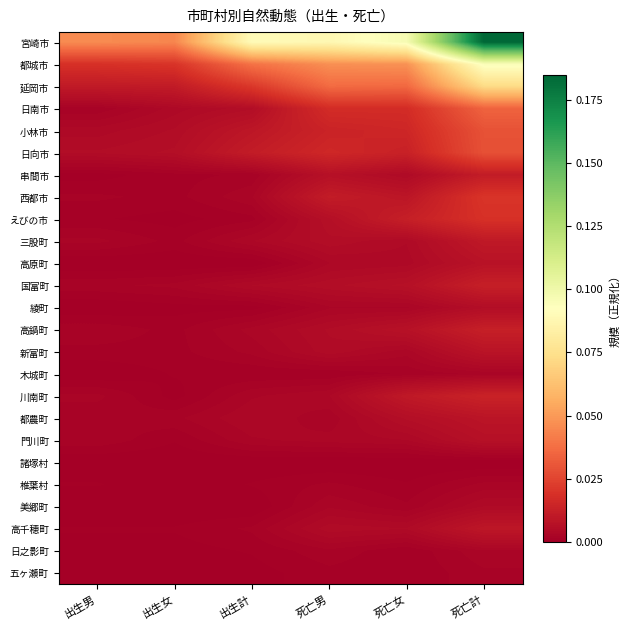

Reading left to right, transcribe all the data shown in this chart.

宮崎市: 出生男=0.0	出生女=0.0	出生計=0.1	死亡男=0.1	死亡女=0.1	死亡計=0.2
都城市: 出生男=0.0	出生女=0.0	出生計=0.0	死亡男=0.0	死亡女=0.0	死亡計=0.1
延岡市: 出生男=0.0	出生女=0.0	出生計=0.0	死亡男=0.0	死亡女=0.0	死亡計=0.1
日南市: 出生男=0.0	出生女=0.0	出生計=0.0	死亡男=0.0	死亡女=0.0	死亡計=0.0
小林市: 出生男=0.0	出生女=0.0	出生計=0.0	死亡男=0.0	死亡女=0.0	死亡計=0.0
日向市: 出生男=0.0	出生女=0.0	出生計=0.0	死亡男=0.0	死亡女=0.0	死亡計=0.0
串間市: 出生男=0.0	出生女=0.0	出生計=0.0	死亡男=0.0	死亡女=0.0	死亡計=0.0
西都市: 出生男=0.0	出生女=0.0	出生計=0.0	死亡男=0.0	死亡女=0.0	死亡計=0.0
えびの市: 出生男=0.0	出生女=0.0	出生計=0.0	死亡男=0.0	死亡女=0.0	死亡計=0.0
三股町: 出生男=0.0	出生女=0.0	出生計=0.0	死亡男=0.0	死亡女=0.0	死亡計=0.0
高原町: 出生男=0.0	出生女=0.0	出生計=0.0	死亡男=0.0	死亡女=0.0	死亡計=0.0
国富町: 出生男=0.0	出生女=0.0	出生計=0.0	死亡男=0.0	死亡女=0.0	死亡計=0.0
綾町: 出生男=0.0	出生女=0.0	出生計=0.0	死亡男=0.0	死亡女=0.0	死亡計=0.0
高鍋町: 出生男=0.0	出生女=0.0	出生計=0.0	死亡男=0.0	死亡女=0.0	死亡計=0.0
新富町: 出生男=0.0	出生女=0.0	出生計=0.0	死亡男=0.0	死亡女=0.0	死亡計=0.0
木城町: 出生男=0.0	出生女=0.0	出生計=0.0	死亡男=0.0	死亡女=0.0	死亡計=0.0
川南町: 出生男=0.0	出生女=0.0	出生計=0.0	死亡男=0.0	死亡女=0.0	死亡計=0.0
都農町: 出生男=0.0	出生女=0.0	出生計=0.0	死亡男=0.0	死亡女=0.0	死亡計=0.0
門川町: 出生男=0.0	出生女=0.0	出生計=0.0	死亡男=0.0	死亡女=0.0	死亡計=0.0
諸塚村: 出生男=0.0	出生女=0.0	出生計=0.0	死亡男=0.0	死亡女=0.0	死亡計=0.0
椎葉村: 出生男=0.0	出生女=0.0	出生計=0.0	死亡男=0.0	死亡女=0.0	死亡計=0.0
美郷町: 出生男=0.0	出生女=0.0	出生計=0.0	死亡男=0.0	死亡女=0.0	死亡計=0.0
高千穂町: 出生男=0.0	出生女=0.0	出生計=0.0	死亡男=0.0	死亡女=0.0	死亡計=0.0
日之影町: 出生男=0.0	出生女=0.0	出生計=0.0	死亡男=0.0	死亡女=0.0	死亡計=0.0
五ヶ瀬町: 出生男=0.0	出生女=0.0	出生計=0.0	死亡男=0.0	死亡女=0.0	死亡計=0.0